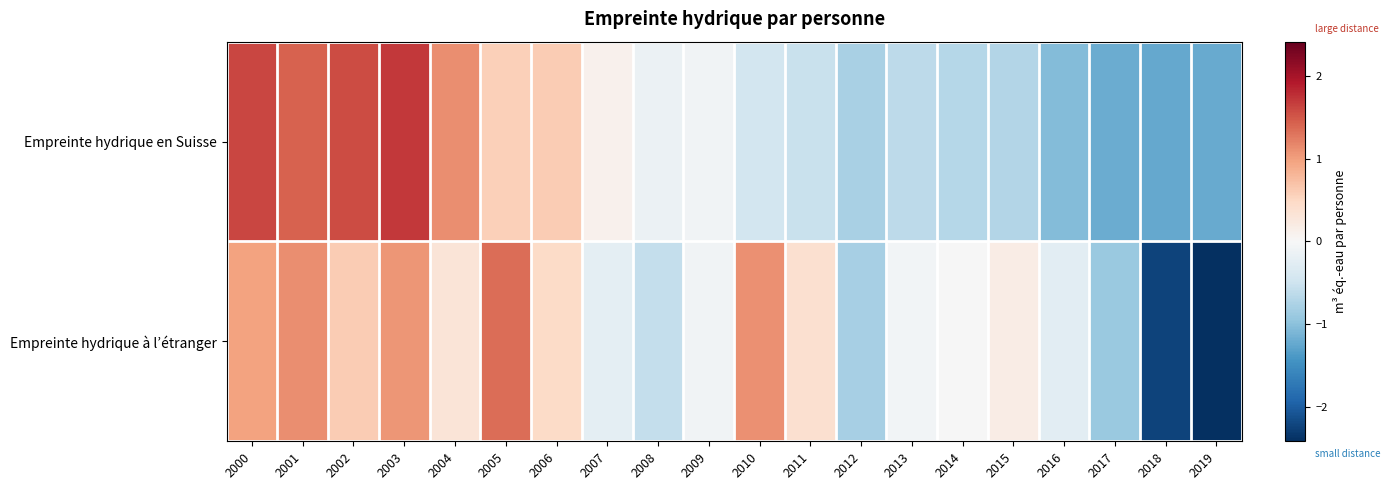

Rank the series at 2004 from highest to lowest value.

Empreinte hydrique en Suisse, Empreinte hydrique à l’étranger